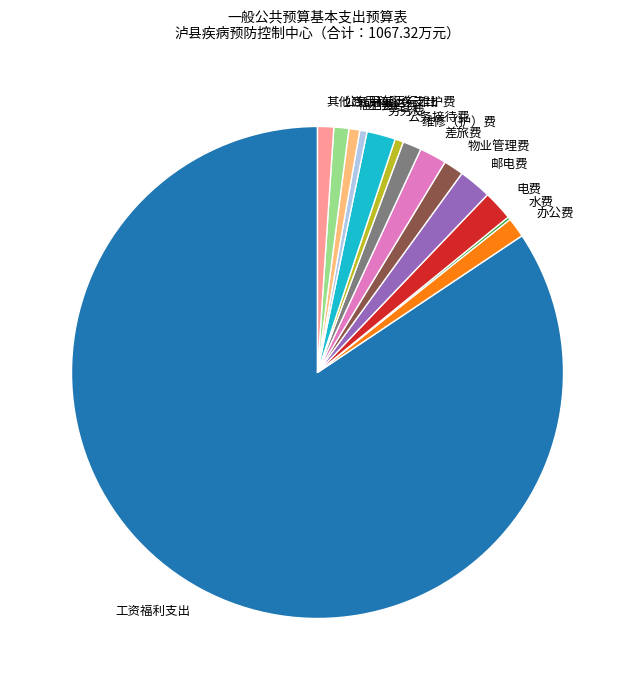

Do 公务接待费 and 工会经费 together represent more than half of the pie?

No